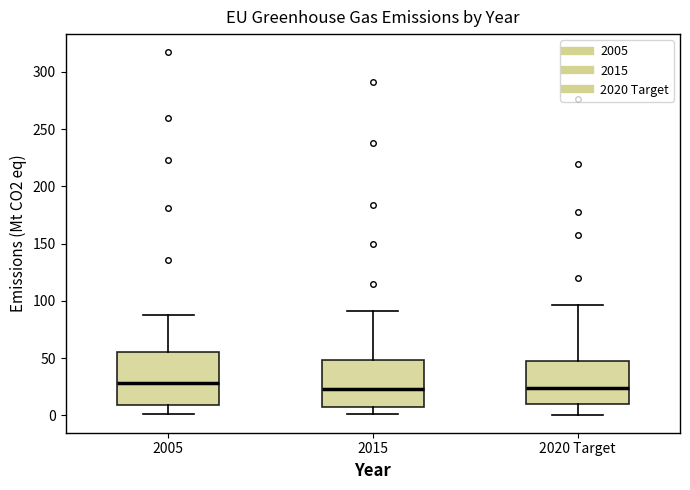

Reading left to right, read every box against the y-axis: the position of its median line, the range the box covers, and the ends of its whiskers. The values are not printed on the chart, so give them approximately, as read against the axis.

2005: median 30, box 10 to 55, whiskers 0 to 90
2015: median 25, box 10 to 50, whiskers 0 to 90
2020 Target: median 25, box 10 to 50, whiskers 0 to 95